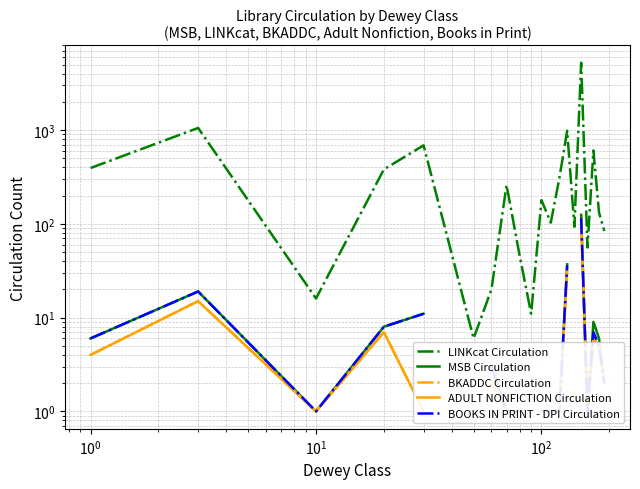

In BOOKS IN PRINT - DPI Circulation, how many points are lower than both neighbors (excluding endpoints)?

2